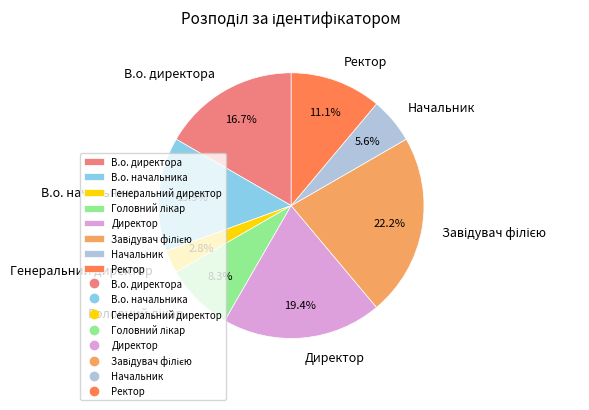

What is the smallest slice in the pie chart?

Генеральний директор